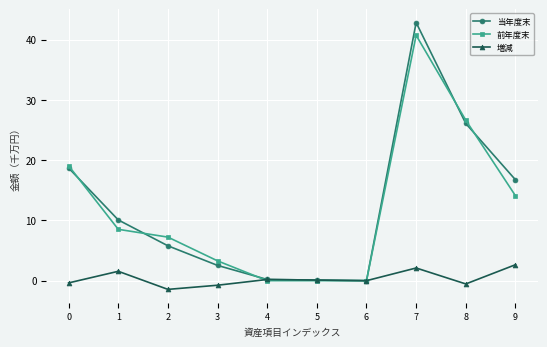

Which series has the widest spread of values?

当年度末